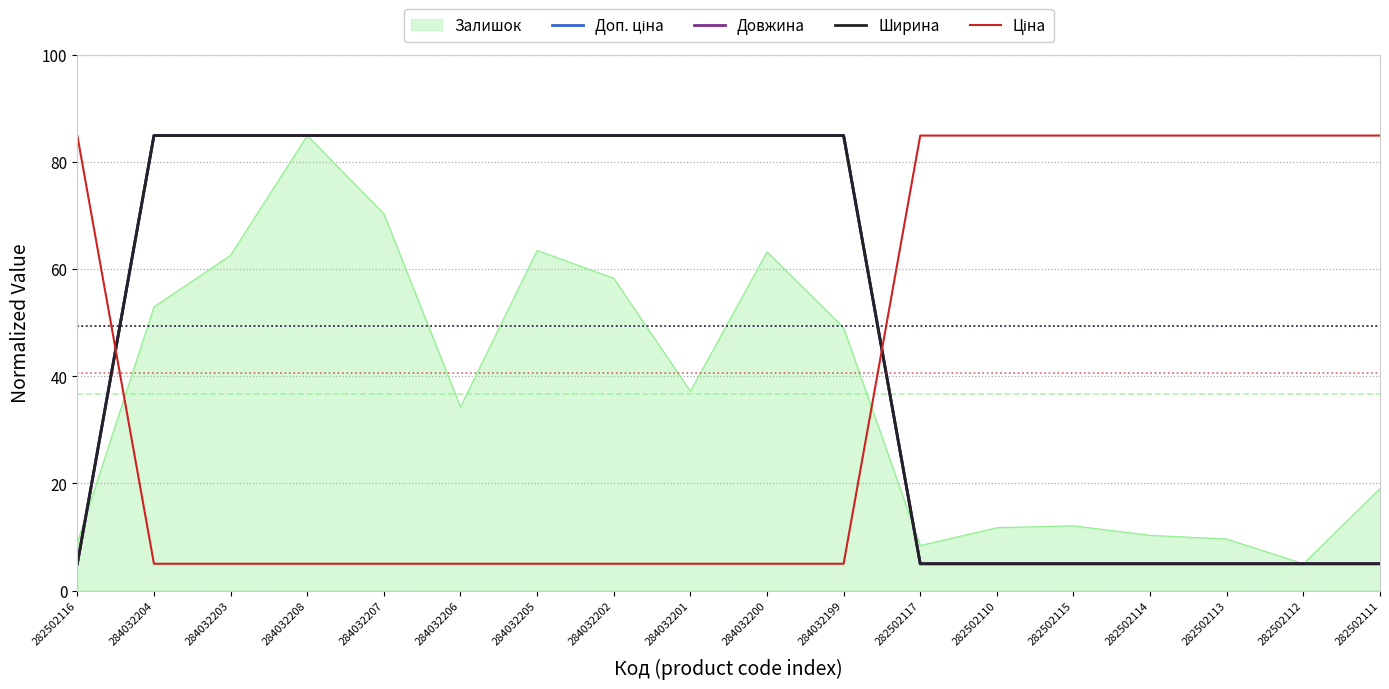

What position from the right is 284032204?

17